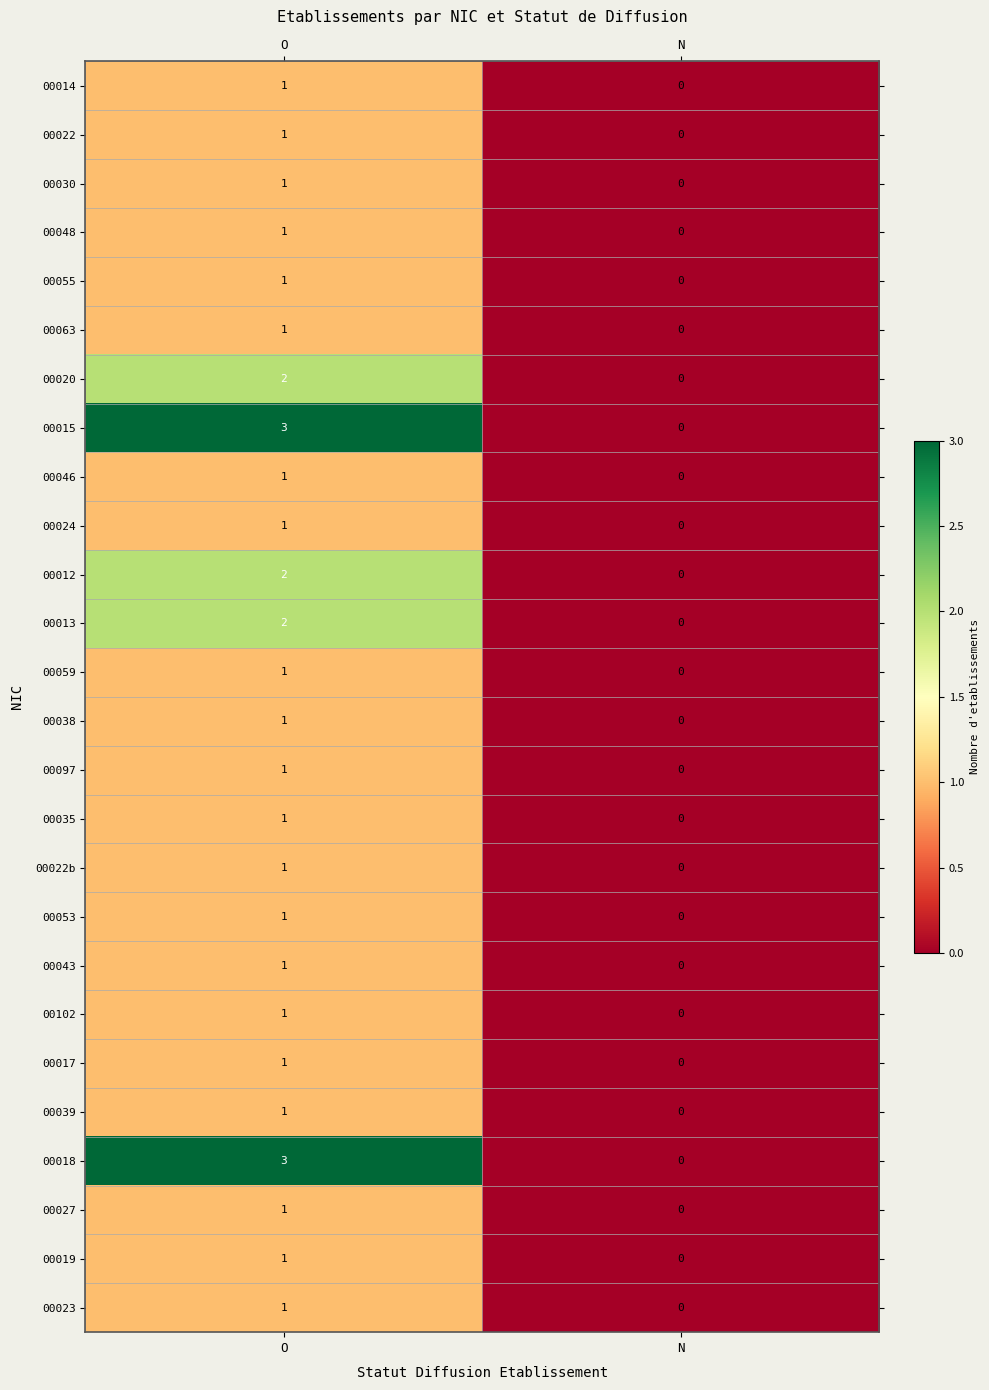

Read the 00015 value at O.

3